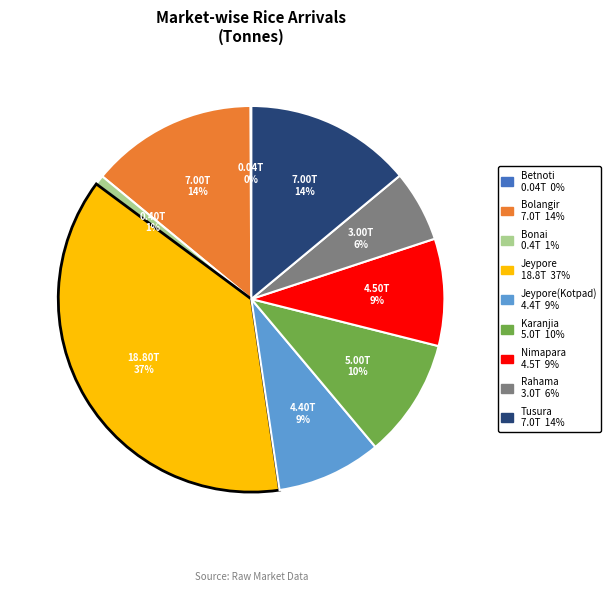

Does any single category account for the majority?

No